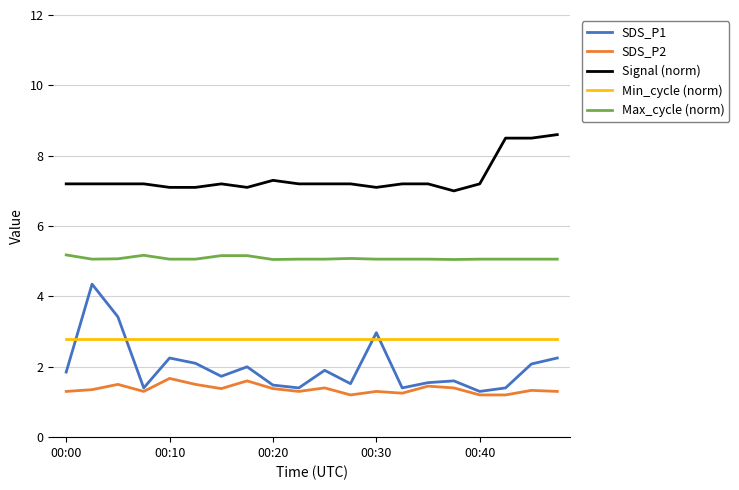

Which series has the largest total across all categories?

Signal (norm)